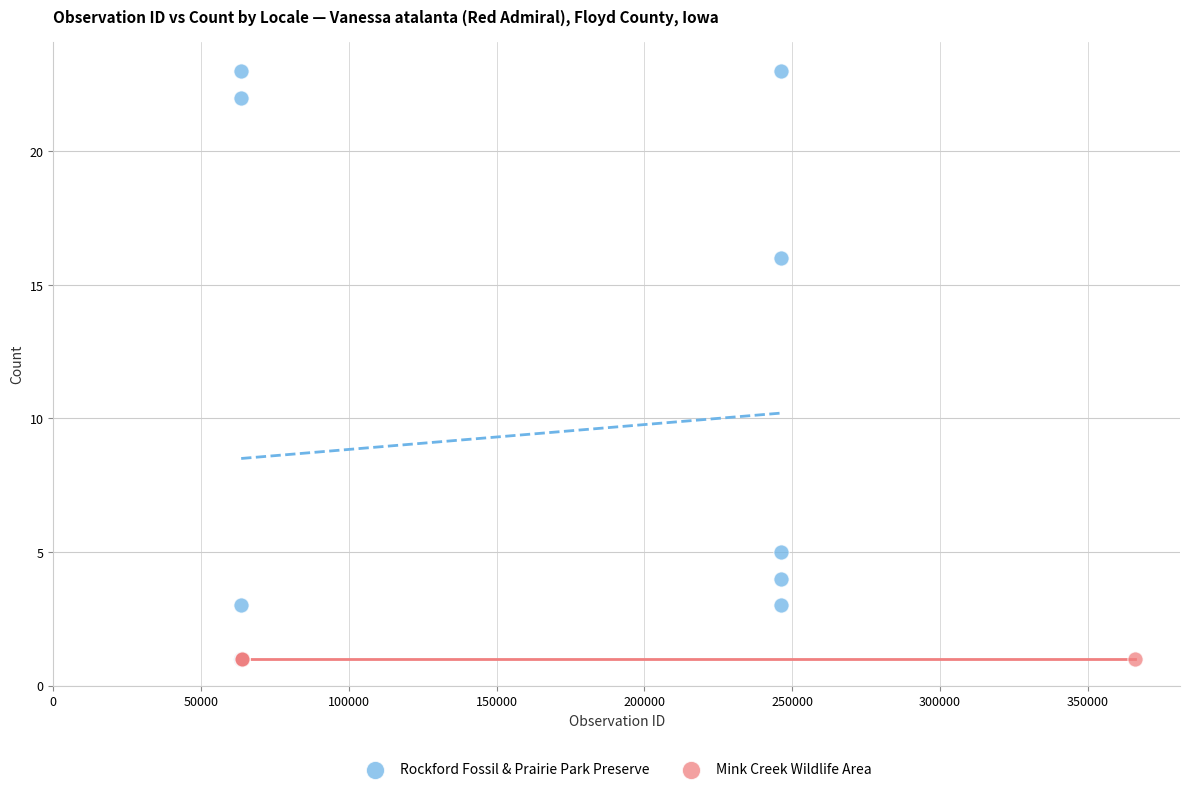

Which series reaches the maximum Y coordinate?

Rockford Fossil & Prairie Park Preserve